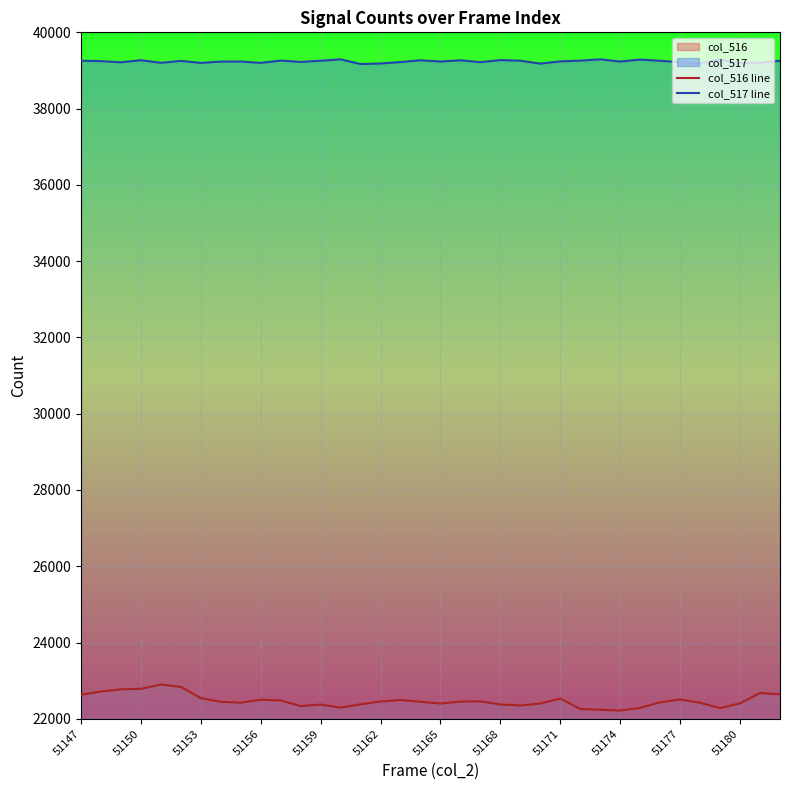

True or false: col_517 line and col_516 line intersect in this chart.

False